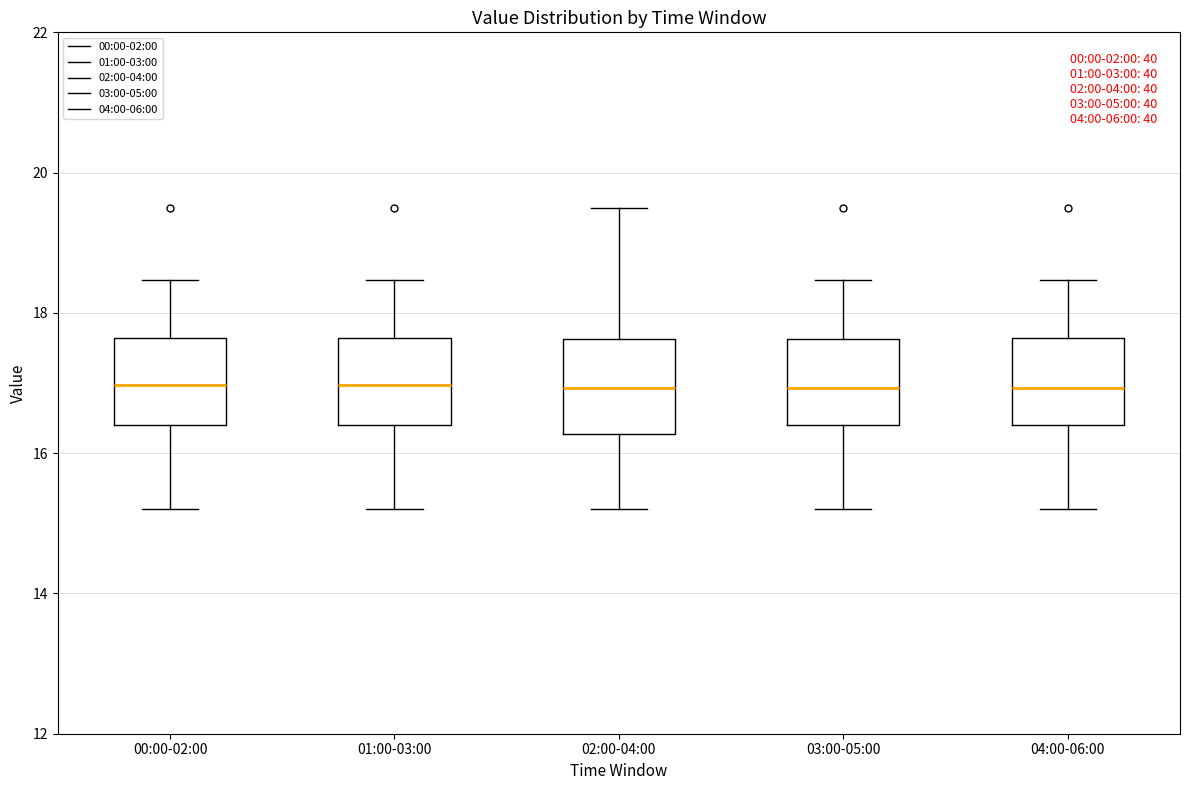

Reading left to right, read every box against the y-axis: the position of its median line, the range the box covers, and the ends of its whiskers. The values are not printed on the chart, so give them approximately, as read against the axis.

00:00-02:00: median 17.0, box 16.4 to 17.6, whiskers 15.2 to 18.4
01:00-03:00: median 17.0, box 16.4 to 17.6, whiskers 15.2 to 18.4
02:00-04:00: median 17.0, box 16.2 to 17.6, whiskers 15.2 to 19.6
03:00-05:00: median 17.0, box 16.4 to 17.6, whiskers 15.2 to 18.4
04:00-06:00: median 17.0, box 16.4 to 17.6, whiskers 15.2 to 18.4